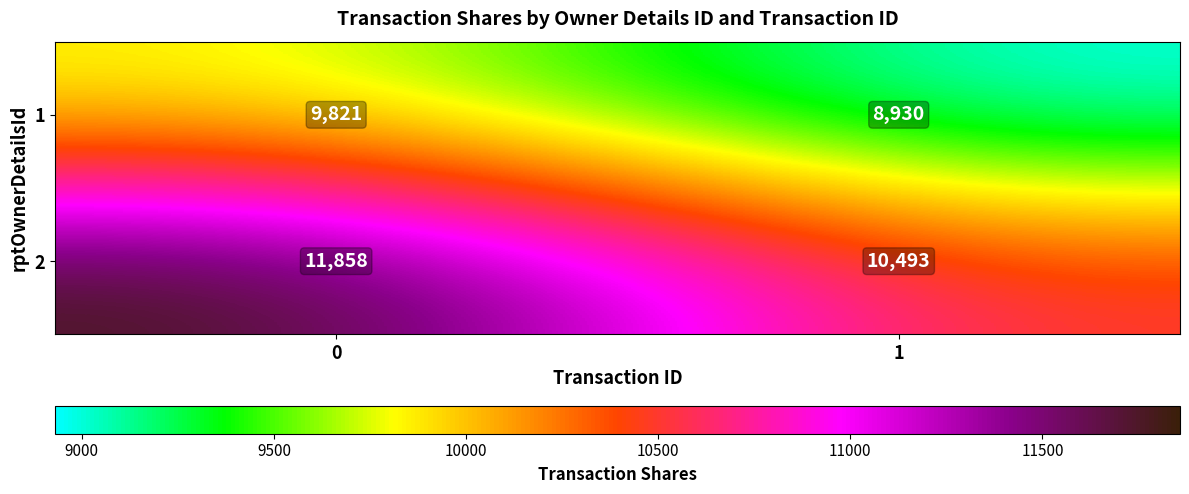

Rank the series by their average value, from highest to lowest.

2, 1